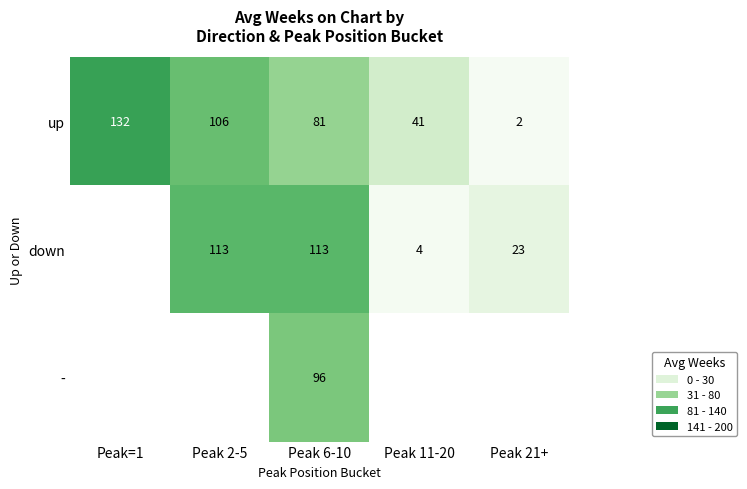

Which category has the highest value across all series?

Peak=1